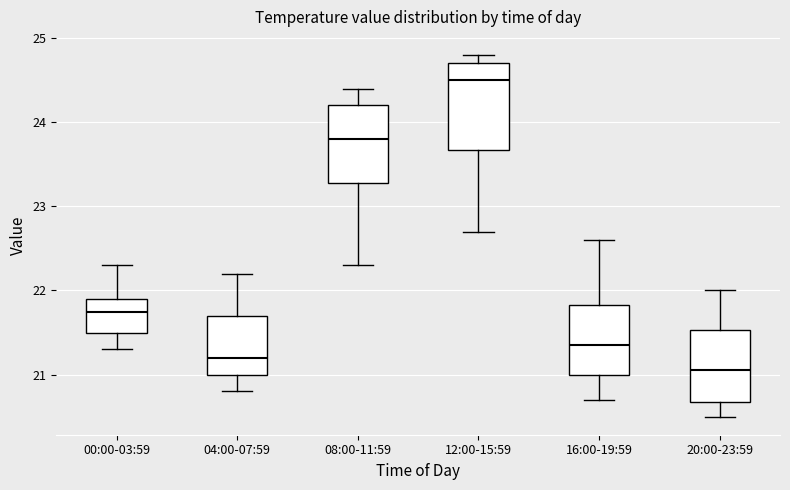

Which box has the highest median line?

12:00-15:59